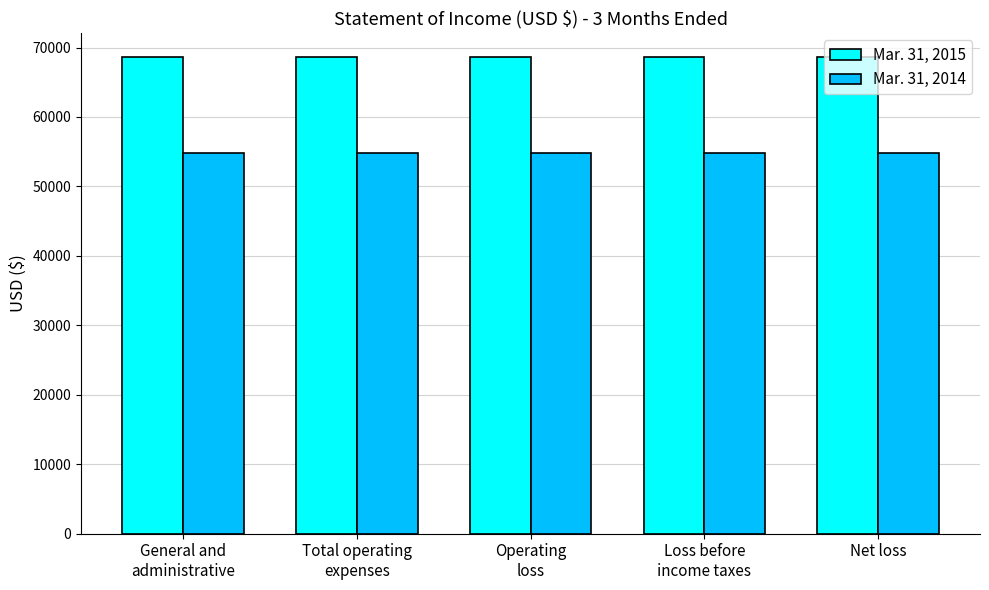

Does the chart contain any negative values?

No